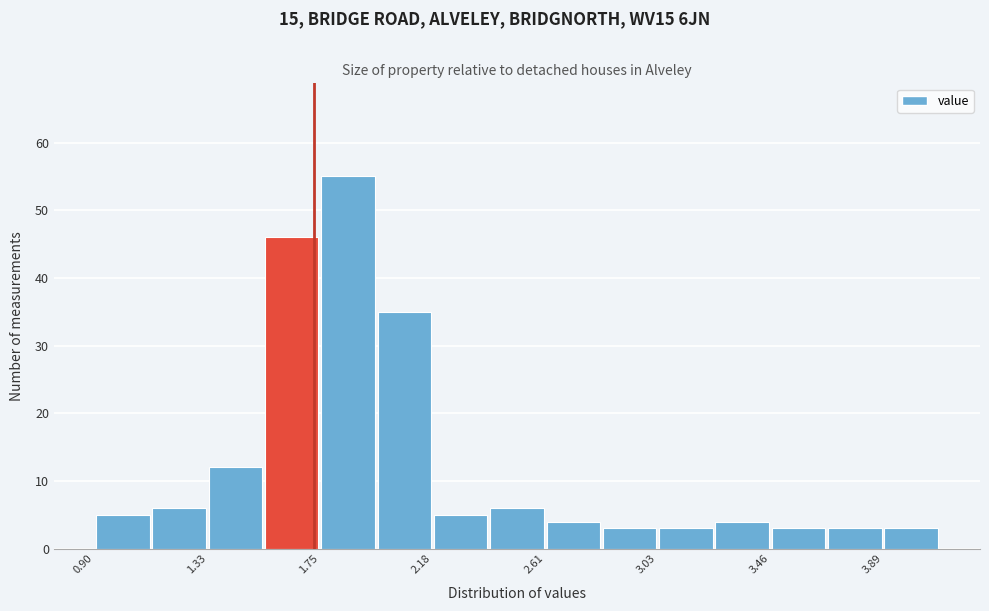

Reading left to right, transcribe this chart: for each bar, give the range it covers on the x-axis and its height. Neither the bar edges nor the heights are printed on the chart, so give them approximately, as read against the axes.

0.90 to 1.10: 5
1.10 to 1.35: 6
1.35 to 1.55: 12
1.55 to 1.75: 46
1.75 to 1.95: 55
1.95 to 2.20: 35
2.20 to 2.40: 5
2.40 to 2.60: 6
2.60 to 2.80: 4
2.80 to 3.05: 3
3.05 to 3.25: 3
3.25 to 3.45: 4
3.45 to 3.65: 3
3.65 to 3.90: 3
3.90 to 4.10: 3